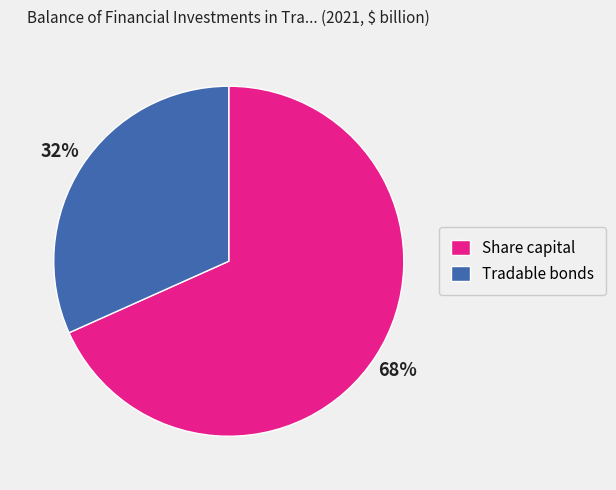

Is it true that Tradable bonds is 32% of the pie?

True